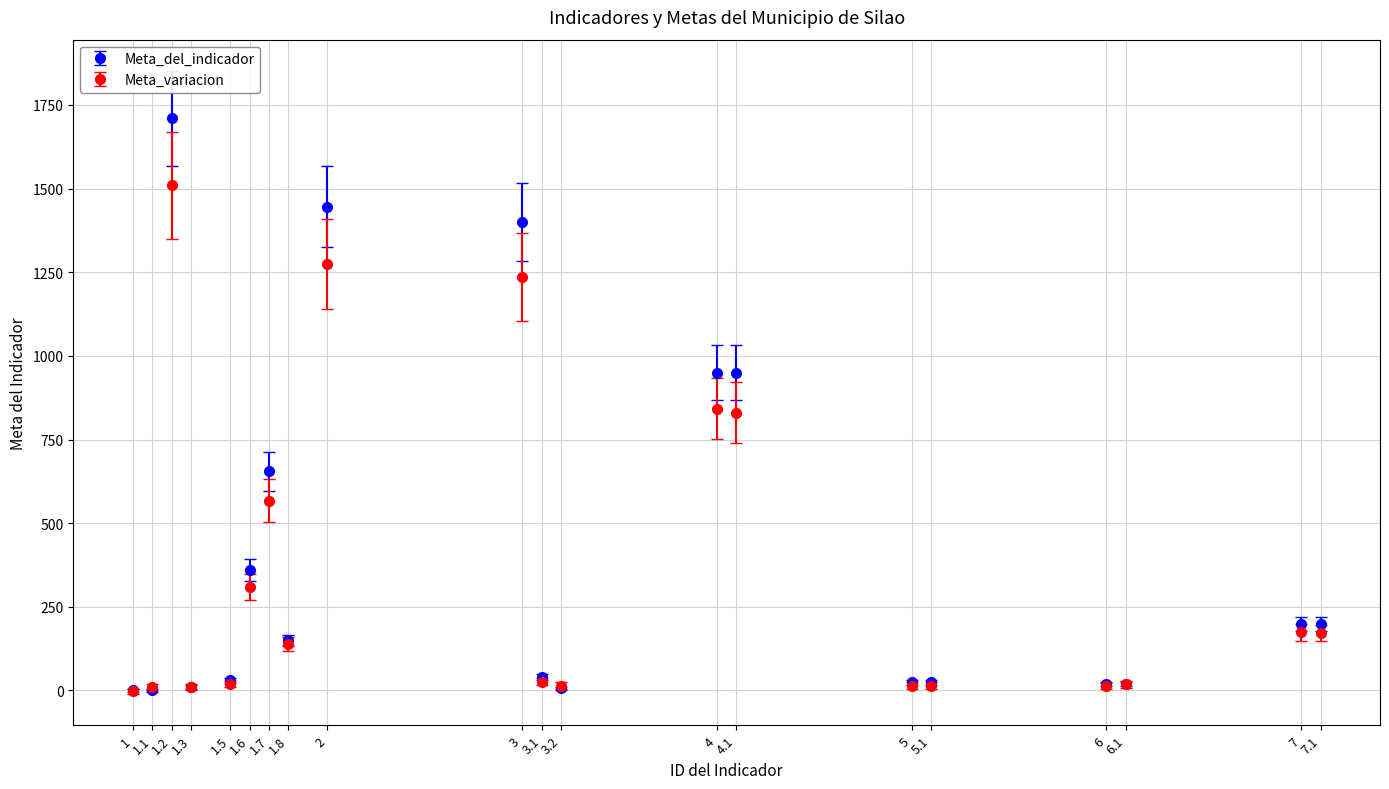

Between 1.1 and 7, which series saw the biggest shift?

Meta_del_indicador